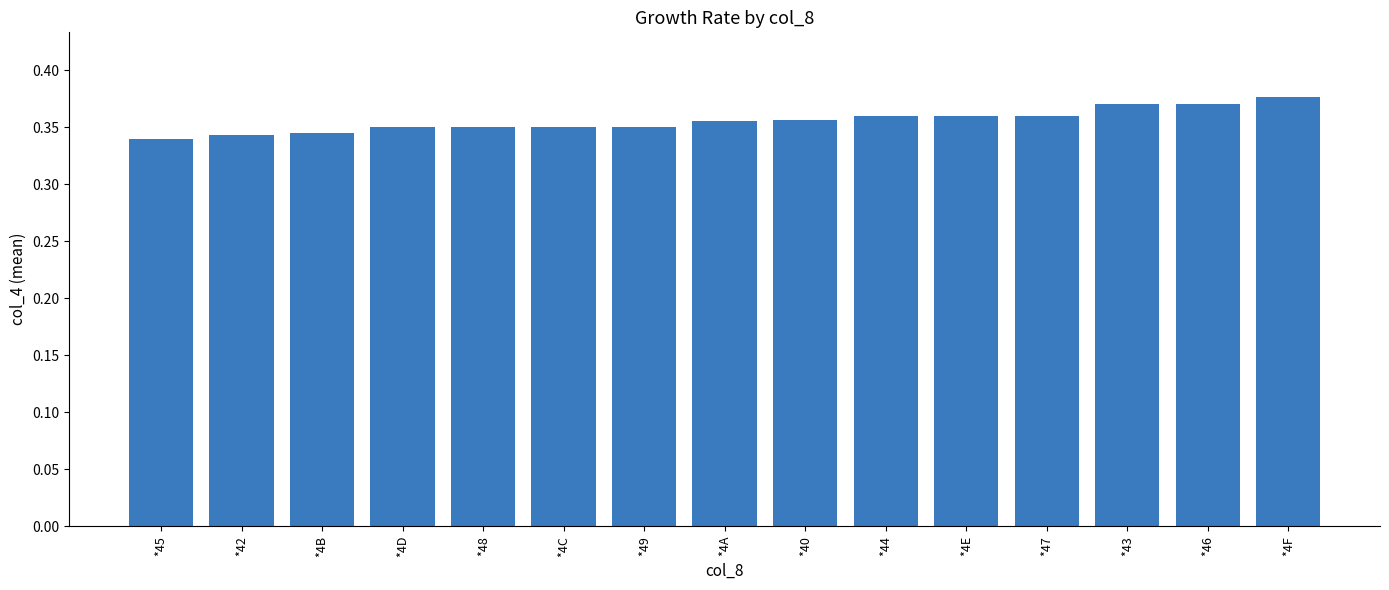

What is the sum of all values?

5.3